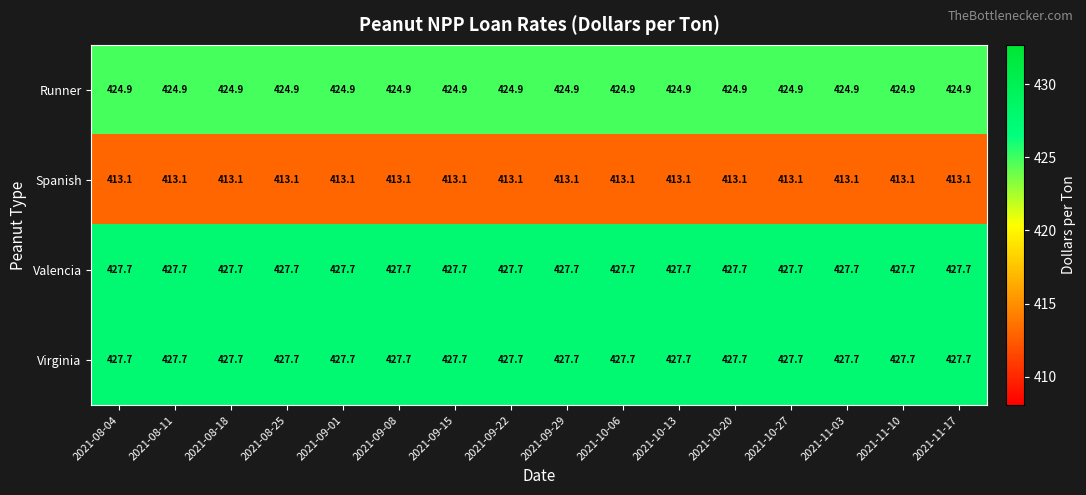

Is it true that Runner equals 424.9 at 2021-09-08?

True